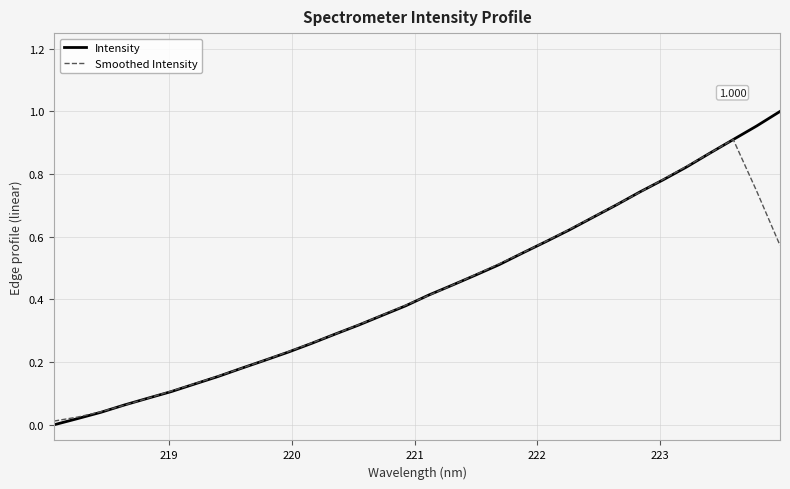

Rank the series by their maximum value, from highest to lowest.

Intensity, Smoothed Intensity